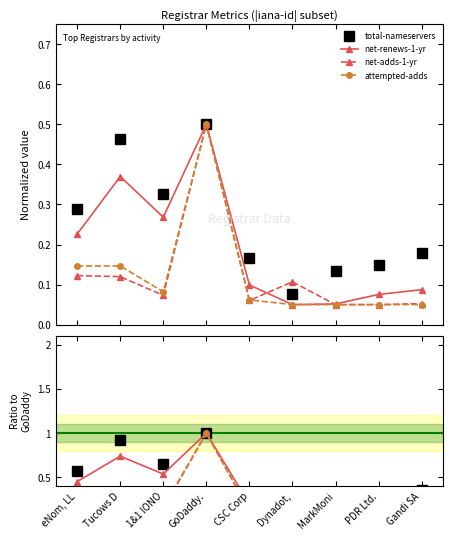

What is the label of the 2nd point from the right?

PDR Ltd.